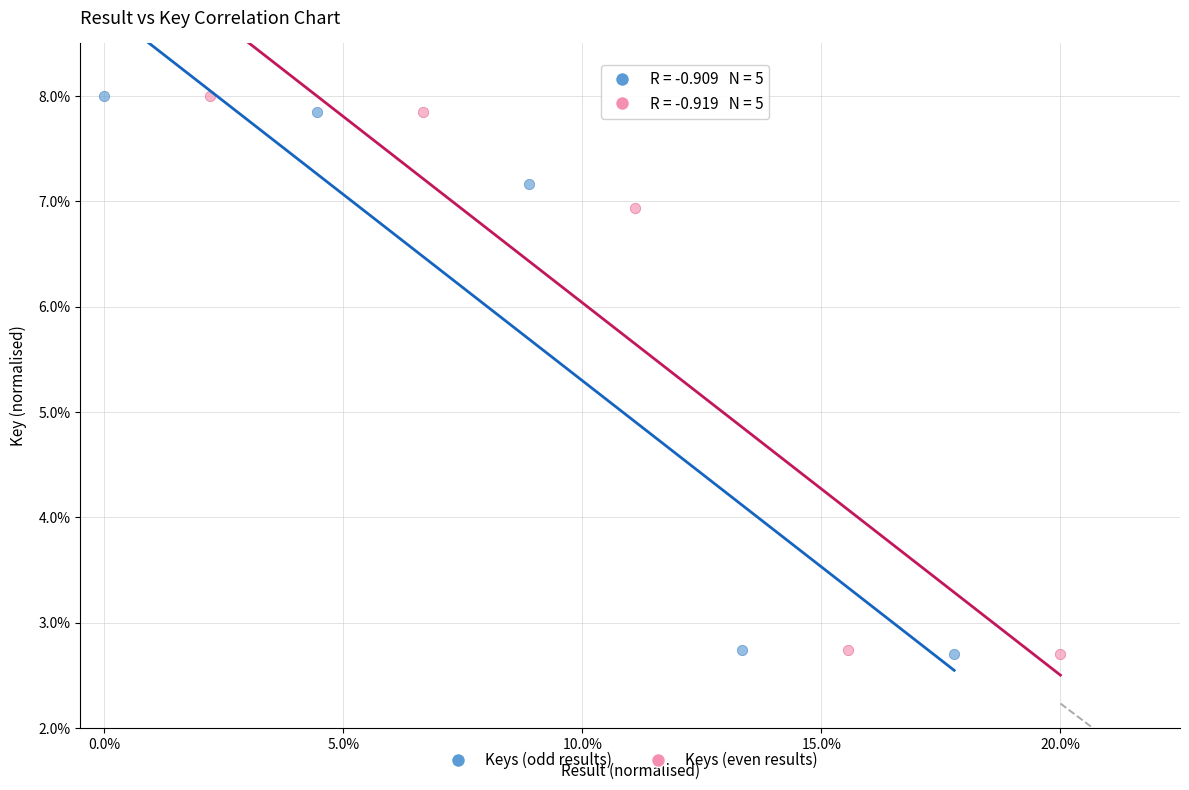

What are all the series names shown in the legend?

Keys (odd results), Keys (even results)